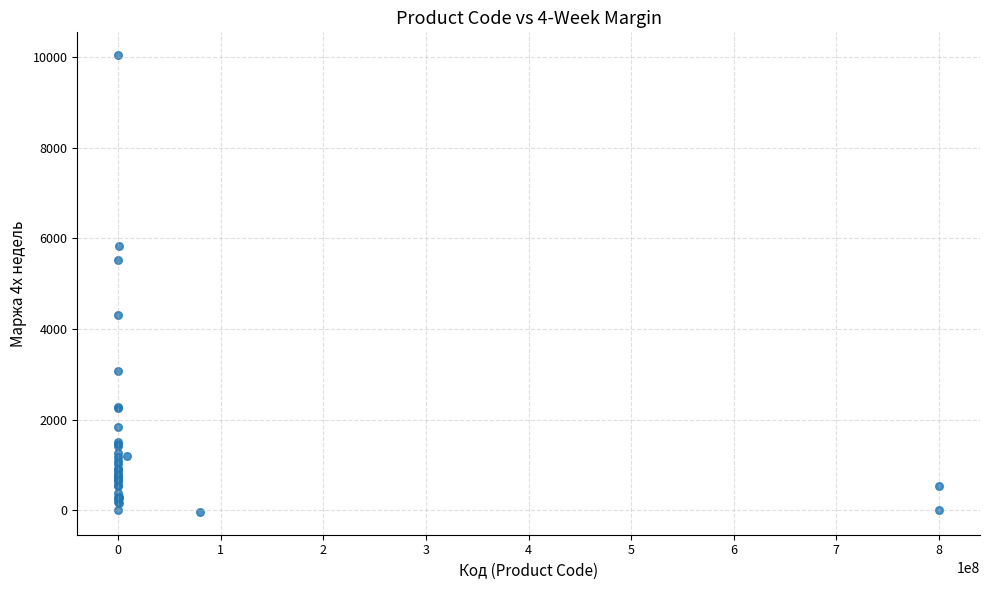

What Y value in the scatter plot is closest to 5005?

5527